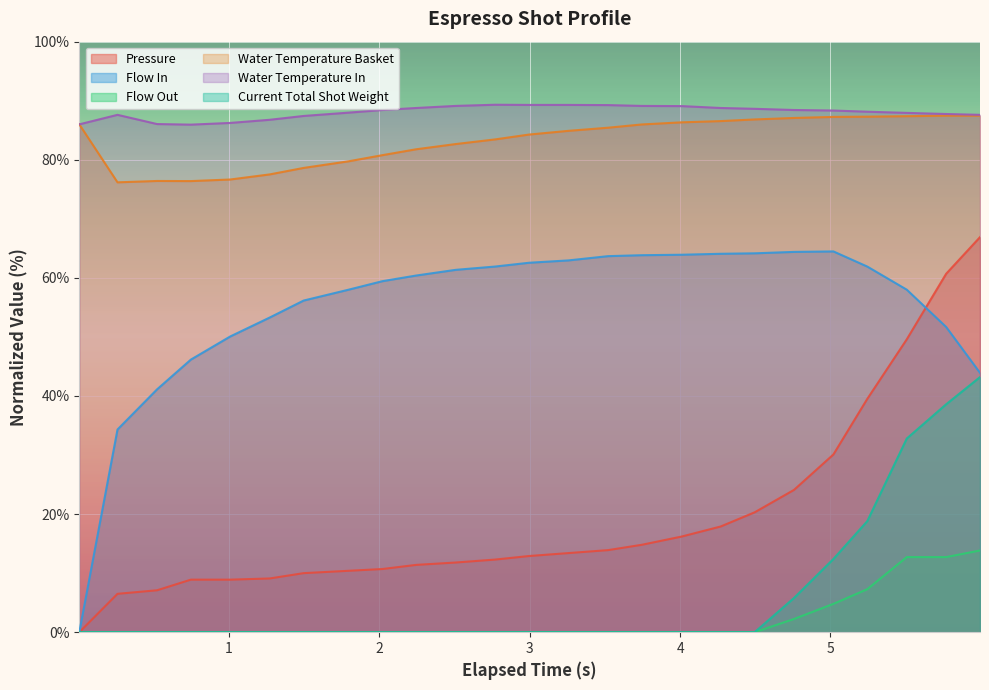

How many lines are shown in the chart?

6